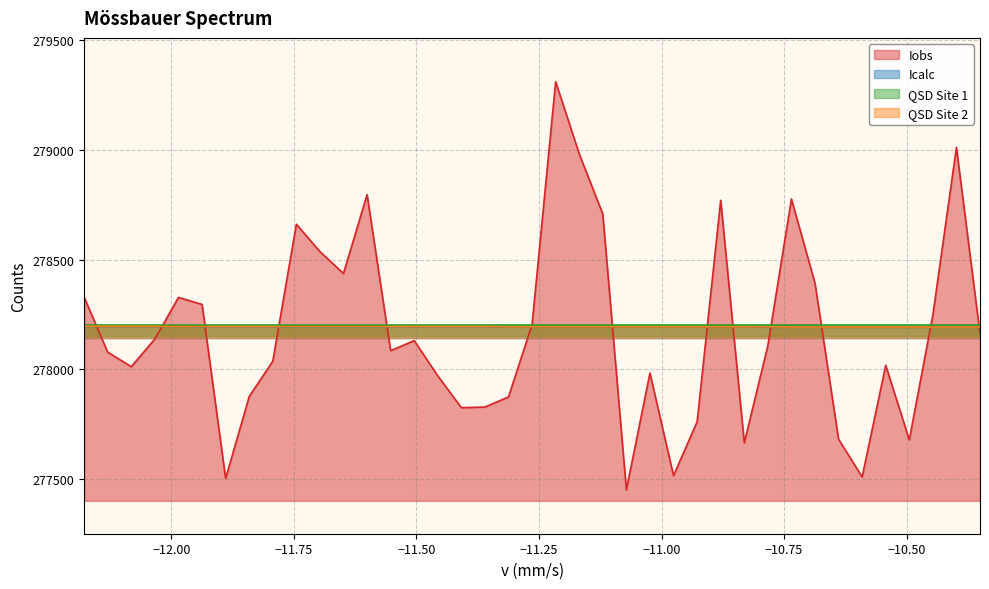

Which series has the largest total across all categories?

QSD Site 2